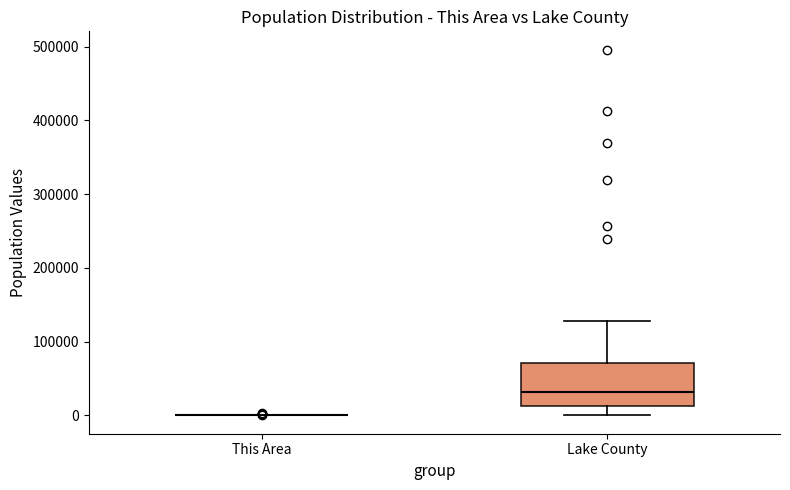

Comparing the boxes themselves (not the whiskers), which one is the tallest?

Lake County